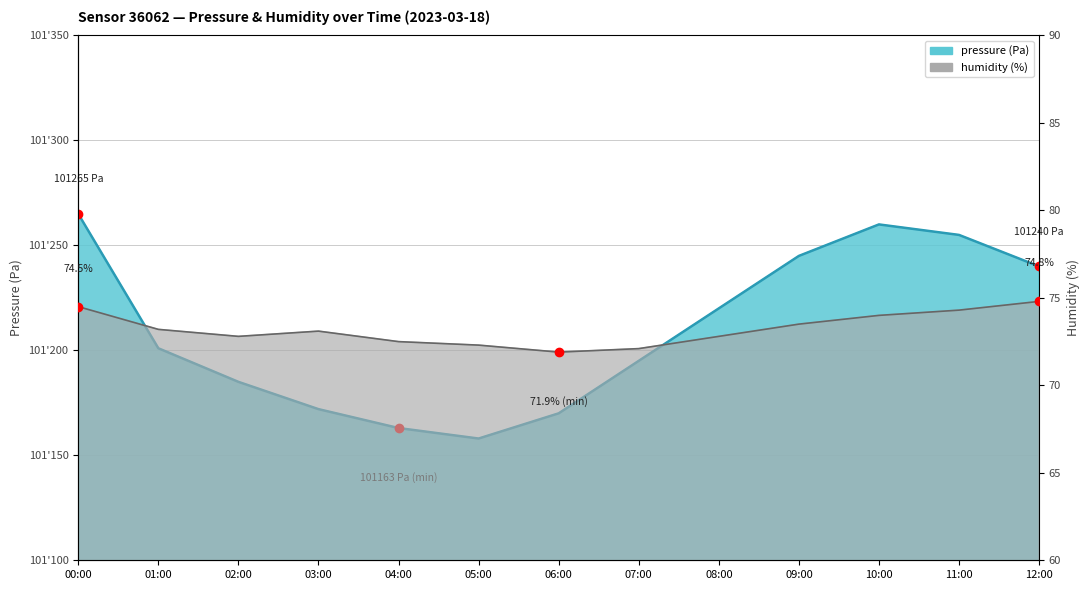

True or false: humidity and pressure intersect in this chart.

False